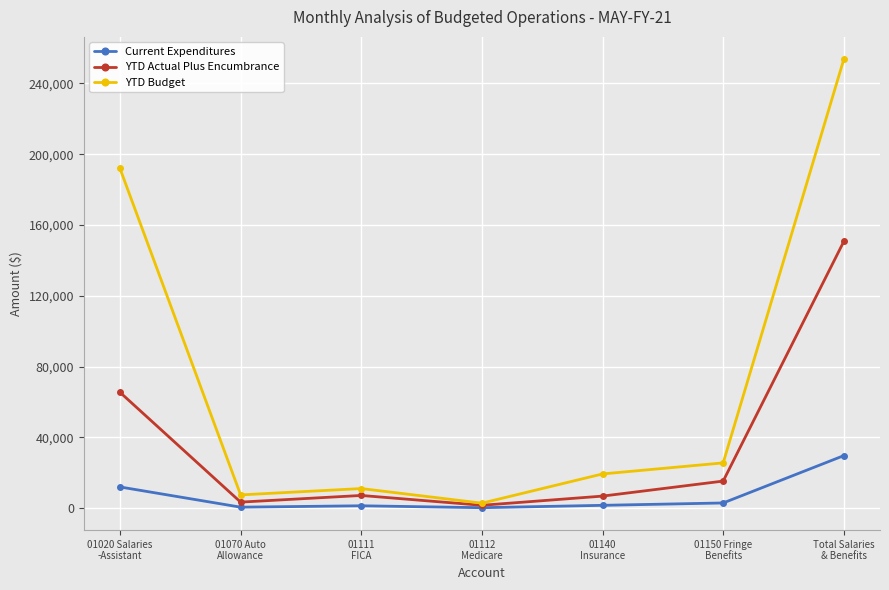

What are all the series names shown in the legend?

Current Expenditures, YTD Actual Plus Encumbrance, YTD Budget